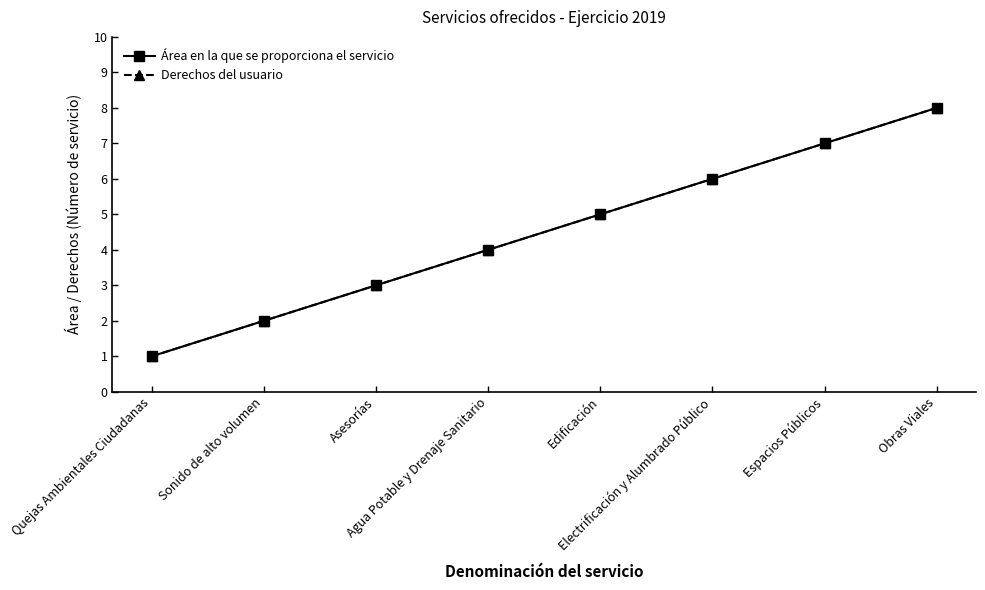

Does the chart have visible grid lines?

No